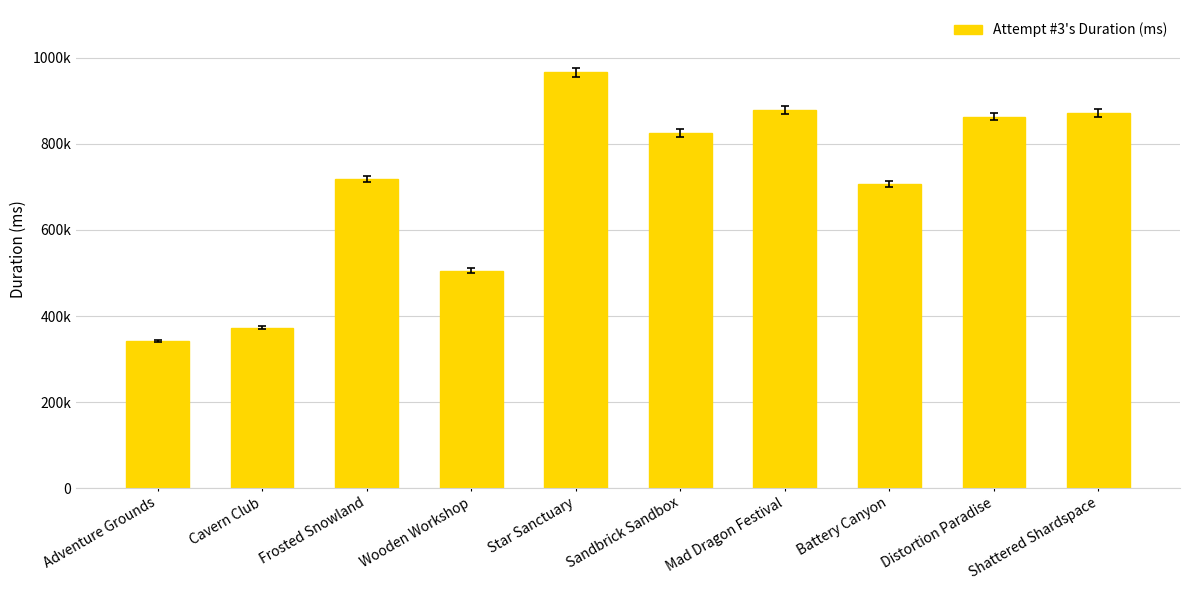

What is the change in value from Adventure Grounds to Battery Canyon?

+363903